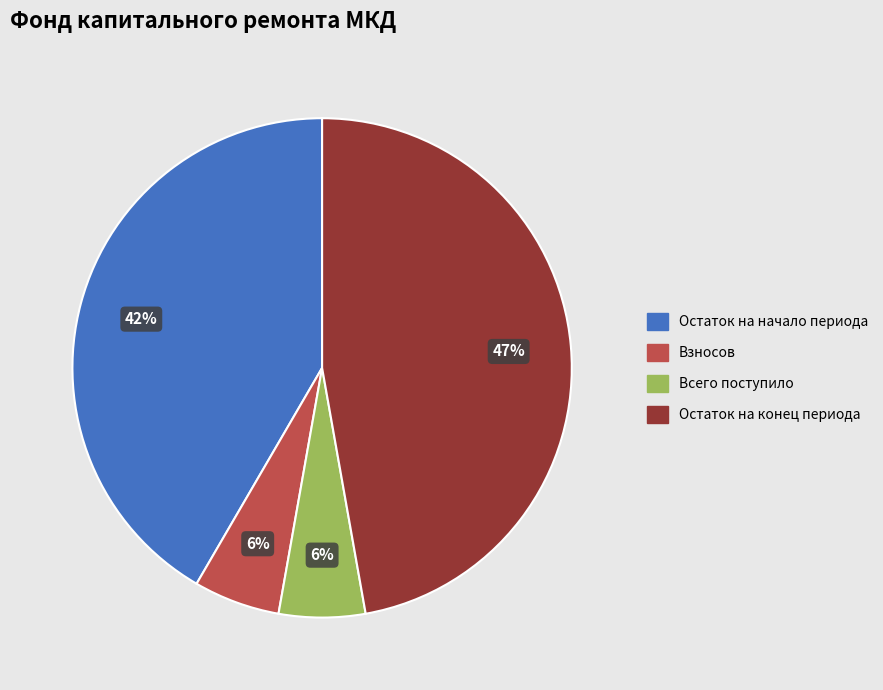

To the nearest percent, what is the average slice percentage?

25%